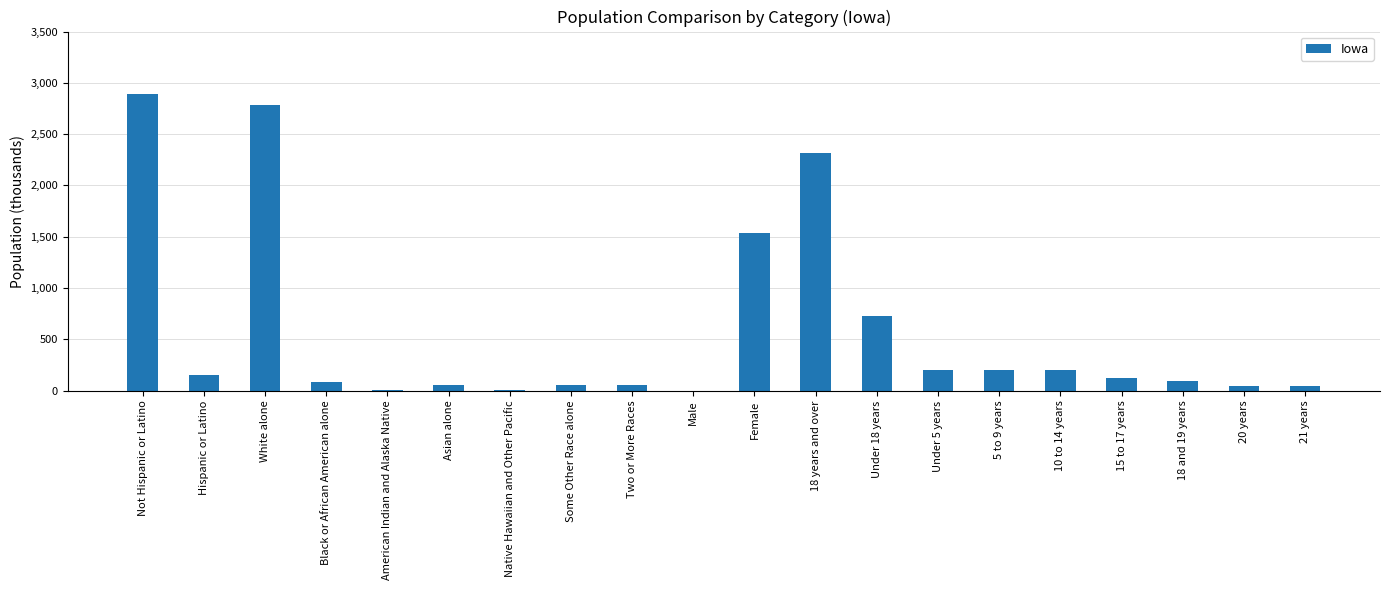

What is the maximum value shown in the chart?

2894.8